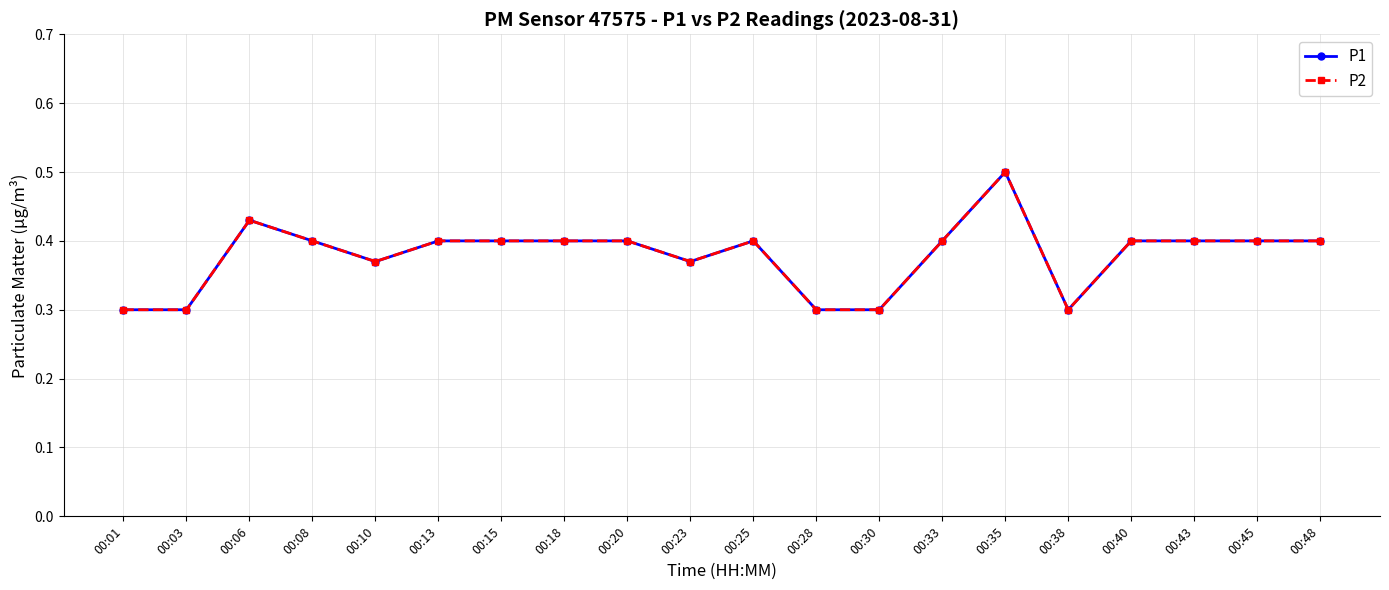

Does the chart have visible grid lines?

Yes